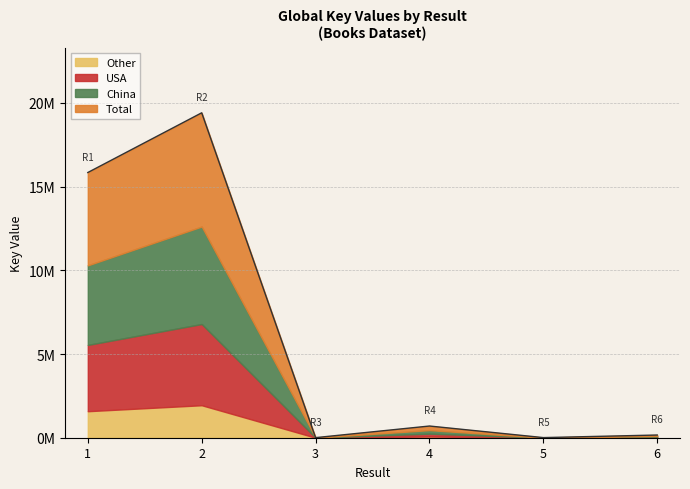

Rank the categories by value from highest to lowest.

2, 1, 4, 6, 5, 3